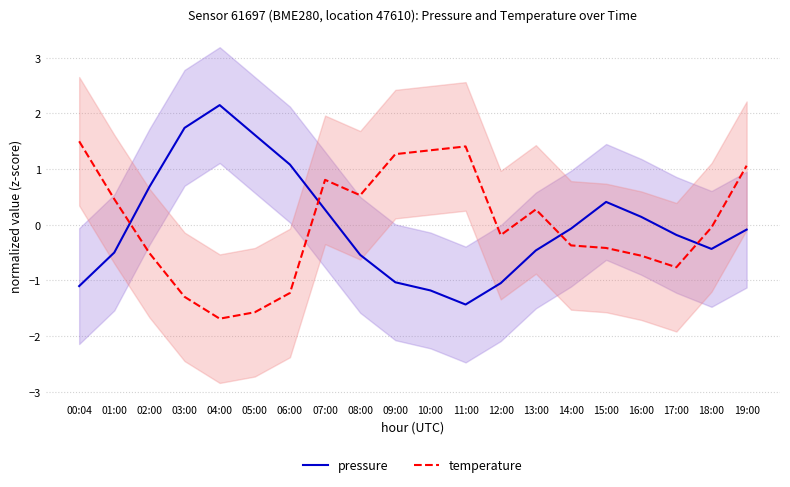

Where is the first local minimum for temperature?

04:00